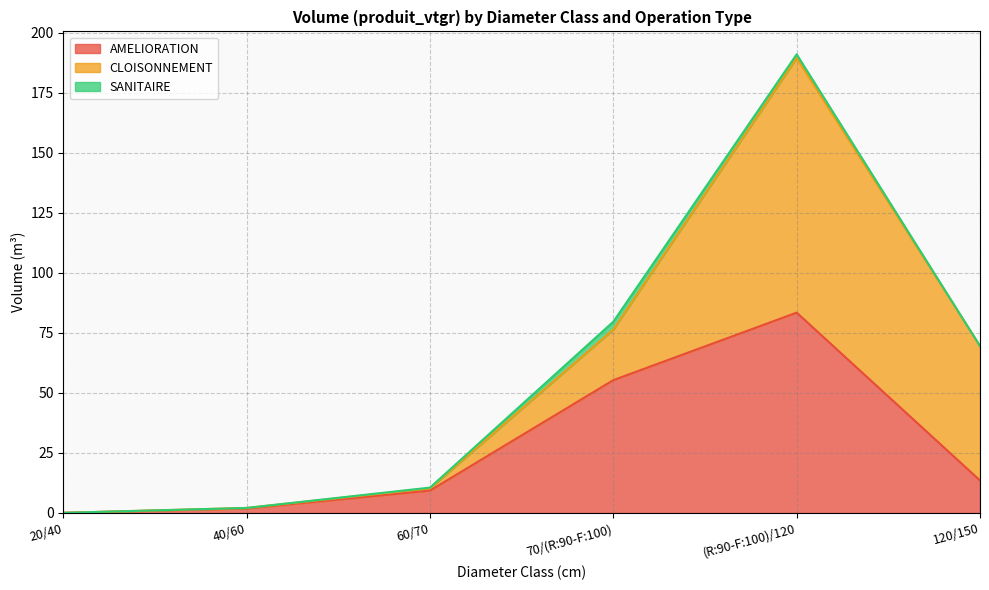

What is the label of the 3rd point from the right?

70/(R:90-F:100)